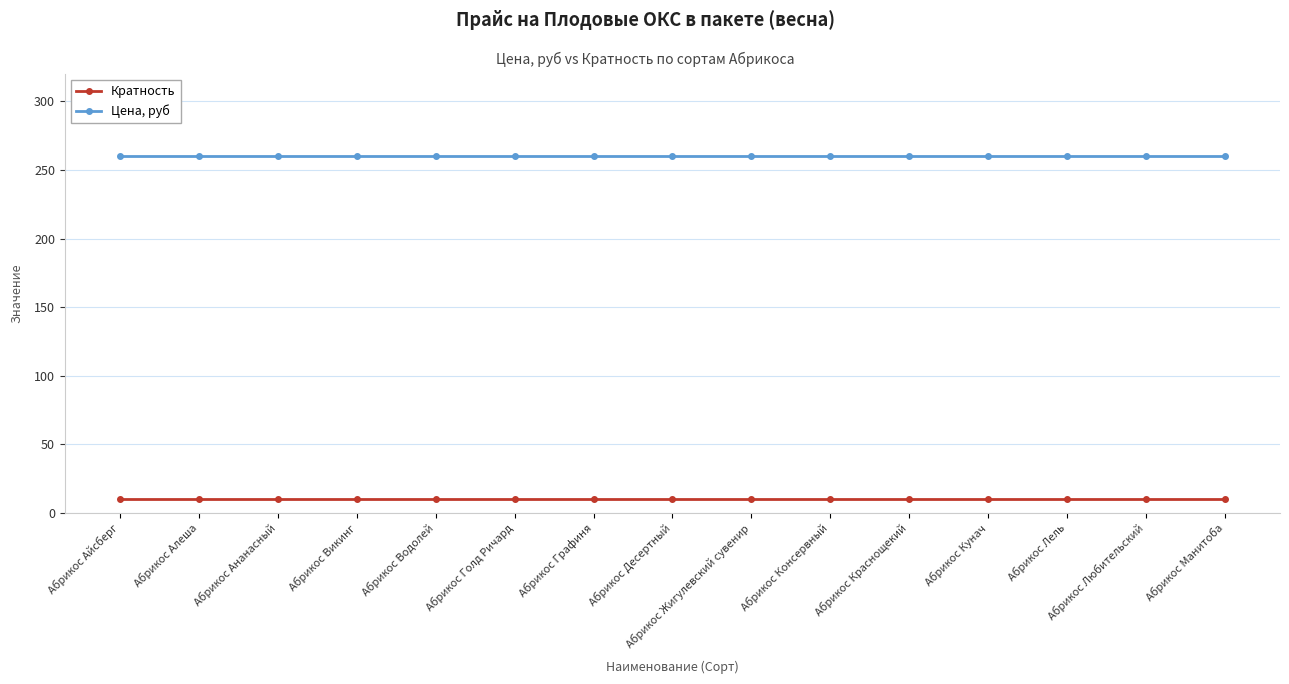

Rank the series by their average value, from lowest to highest.

Кратность, Цена, руб